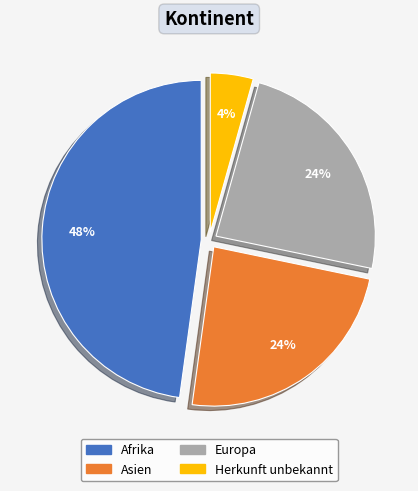

To the nearest percent, what percentage of the pie is Afrika?

48%